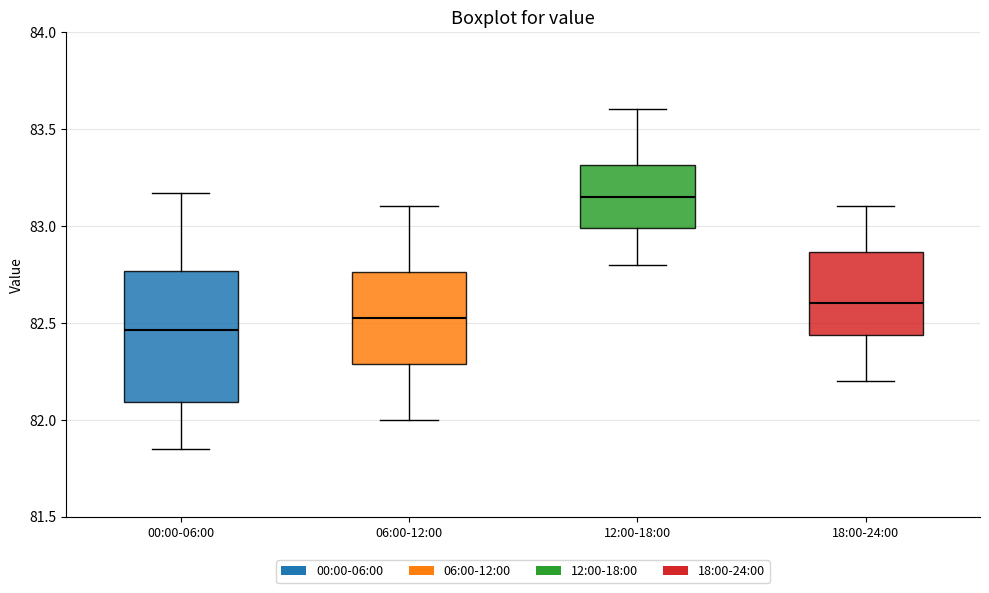

Reading left to right, read every box against the y-axis: the position of its median line, the range the box covers, and the ends of its whiskers. The values are not printed on the chart, so give them approximately, as read against the axis.

00:00-06:00: median 82.45, box 82.10 to 82.75, whiskers 81.85 to 83.15
06:00-12:00: median 82.55, box 82.30 to 82.75, whiskers 82.00 to 83.10
12:00-18:00: median 83.15, box 83.00 to 83.30, whiskers 82.80 to 83.60
18:00-24:00: median 82.60, box 82.45 to 82.85, whiskers 82.20 to 83.10